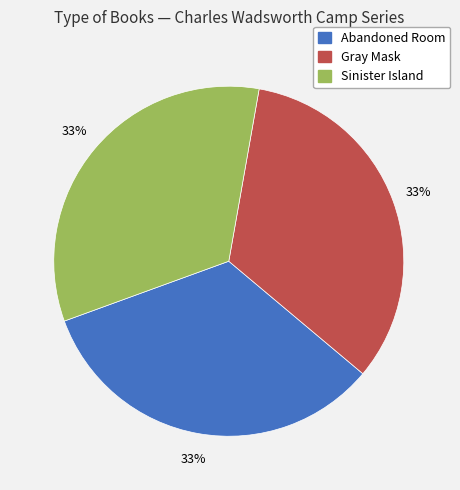

Is it true that Gray Mask is 22% of the pie?

False